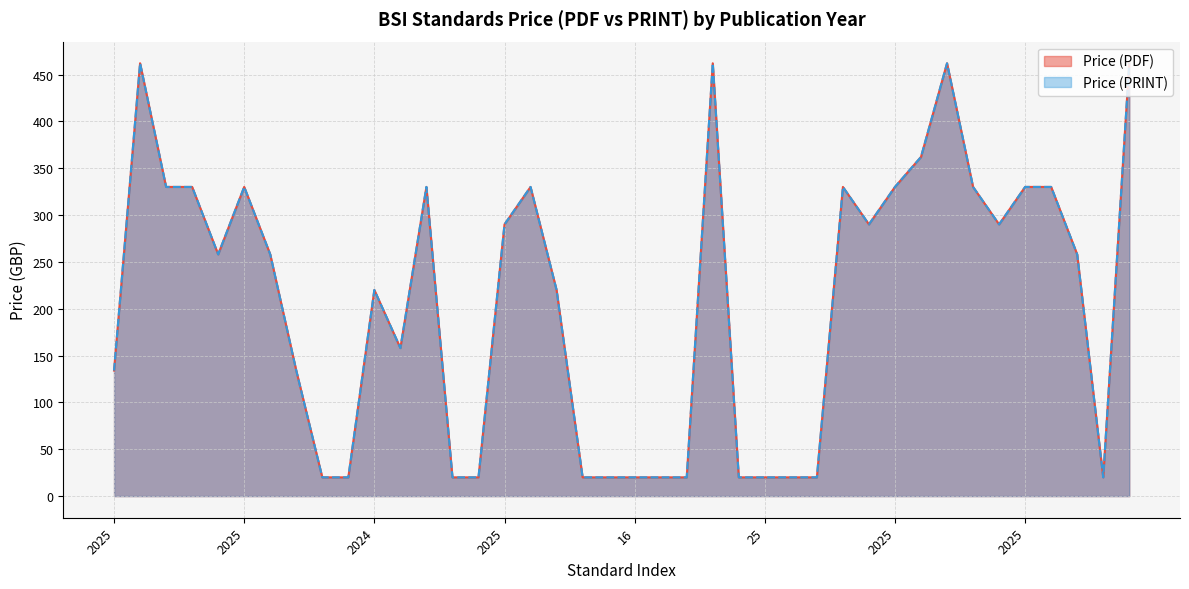

Which series has the widest spread of values?

Price (PDF)